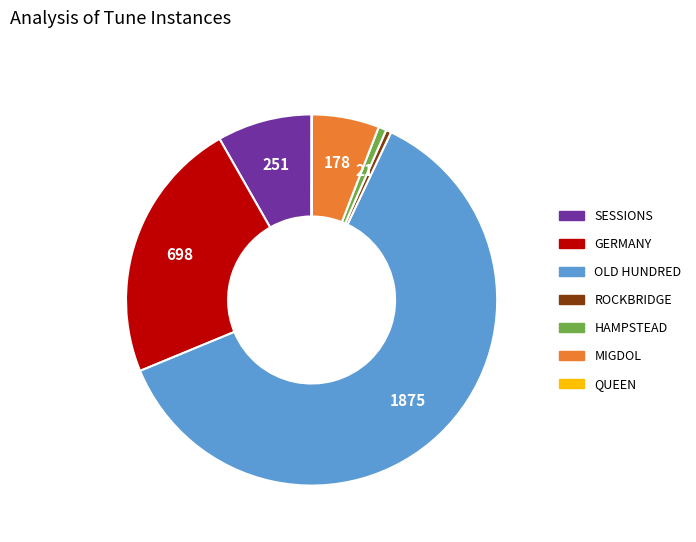

The OLD HUNDRED slice represents 74% of the pie. True or false?

False